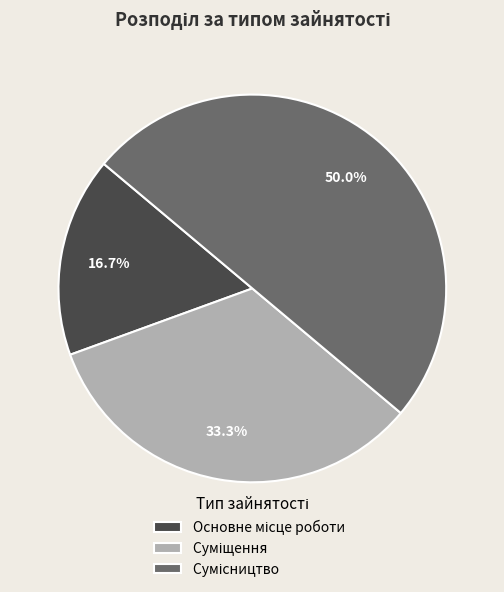

Does Основне місце роботи account for over 50% of the chart?

No